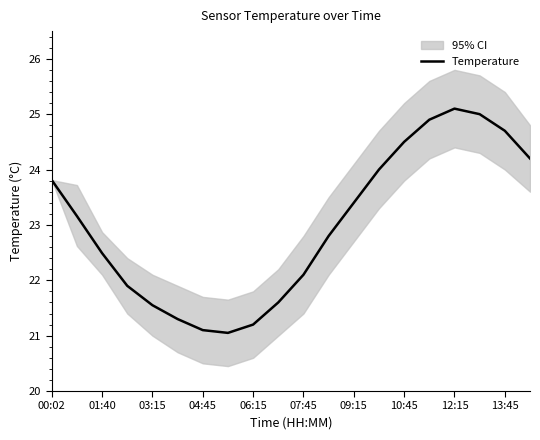

At which label does Temperature first exceed 23?

00:02